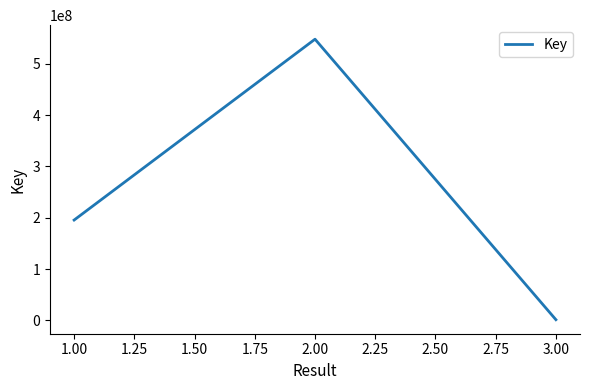

Is it true that the value at 2.00 is 547716439?

True